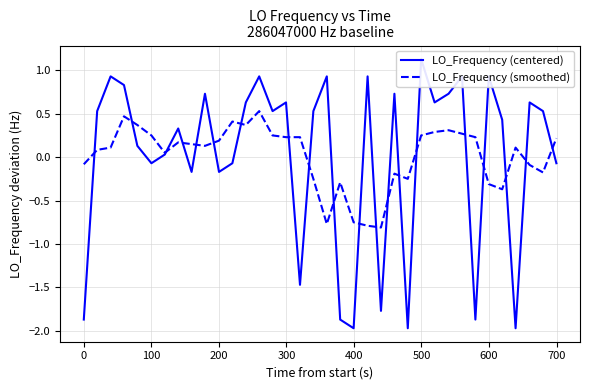

How many lines are shown in the chart?

2